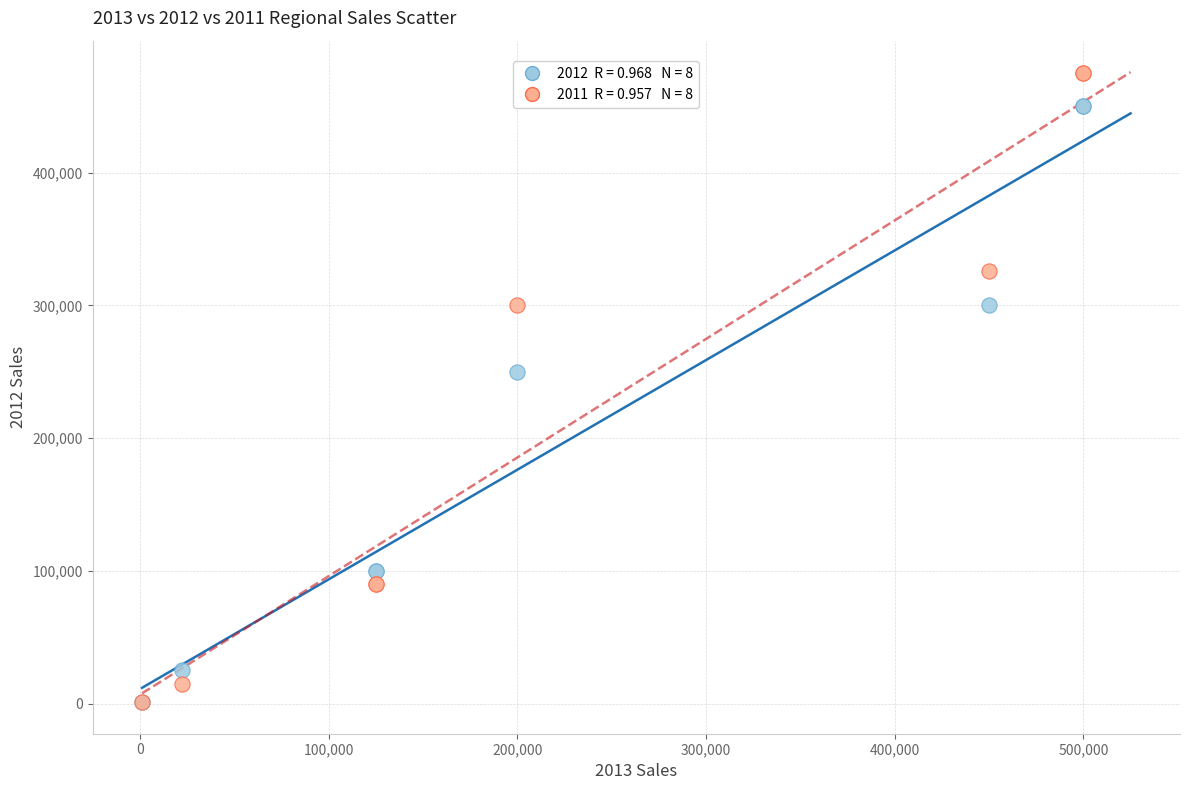

Across all series, what Y value is closest to 238000?

250000